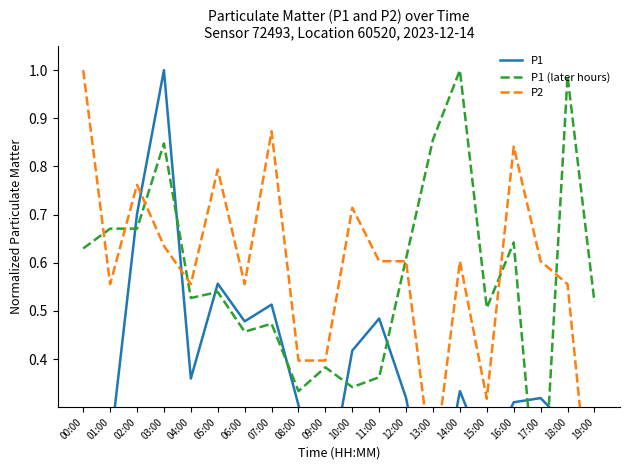

True or false: P1 has a value of 0.5 at 07:00.

True